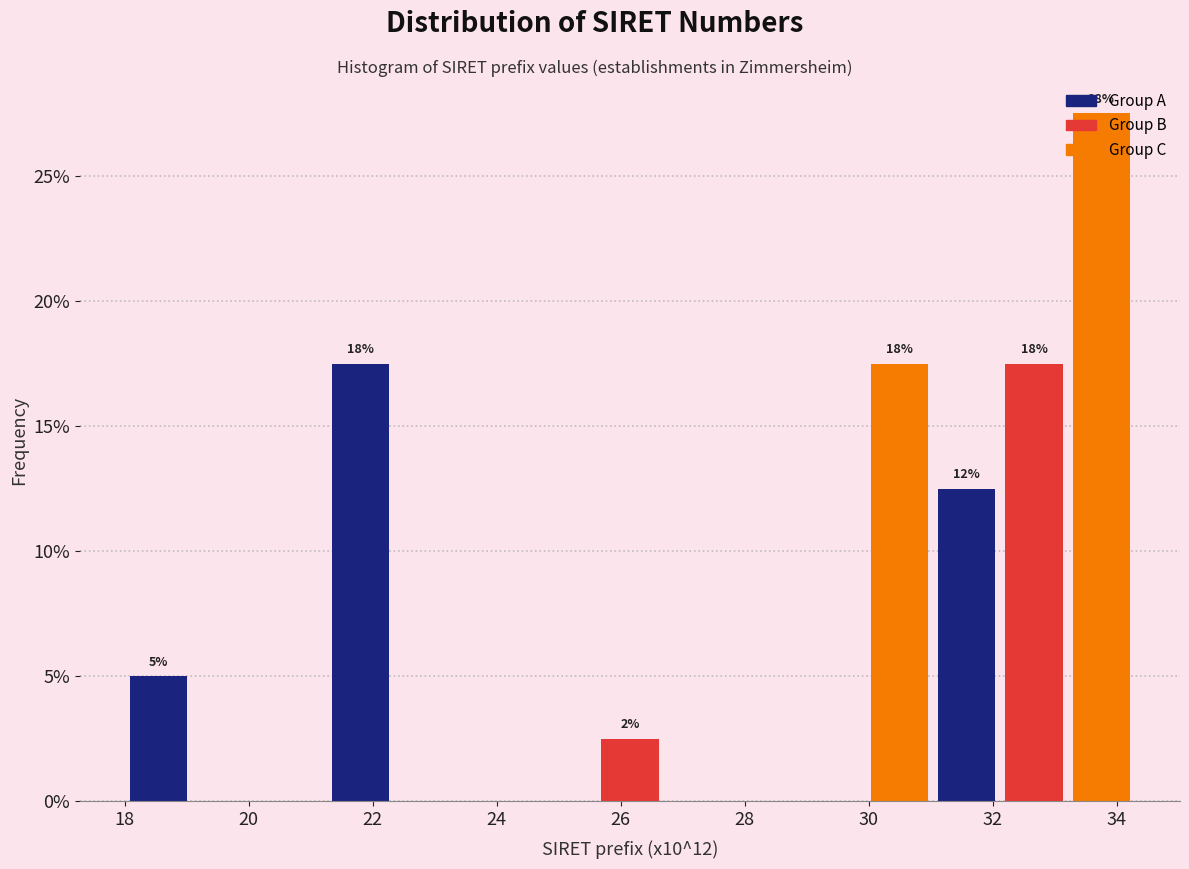

Which range on the x-axis has the tallest bar?

33.2 to 34.2